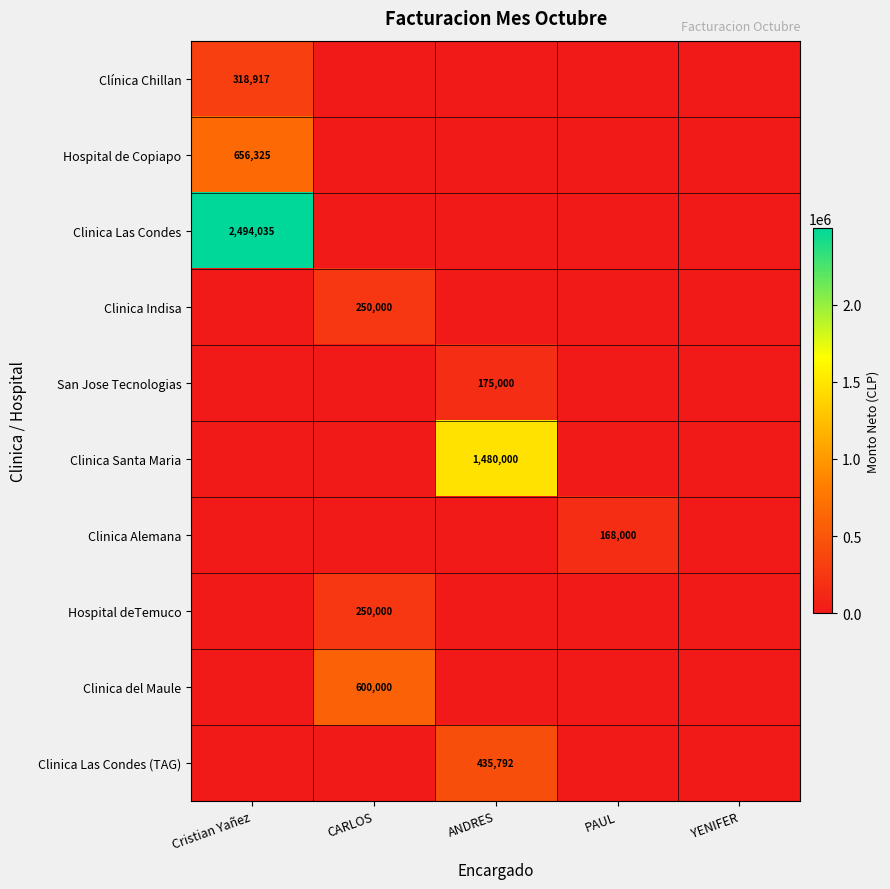

Is it true that Hospital deTemuco equals 379838 at CARLOS?

False